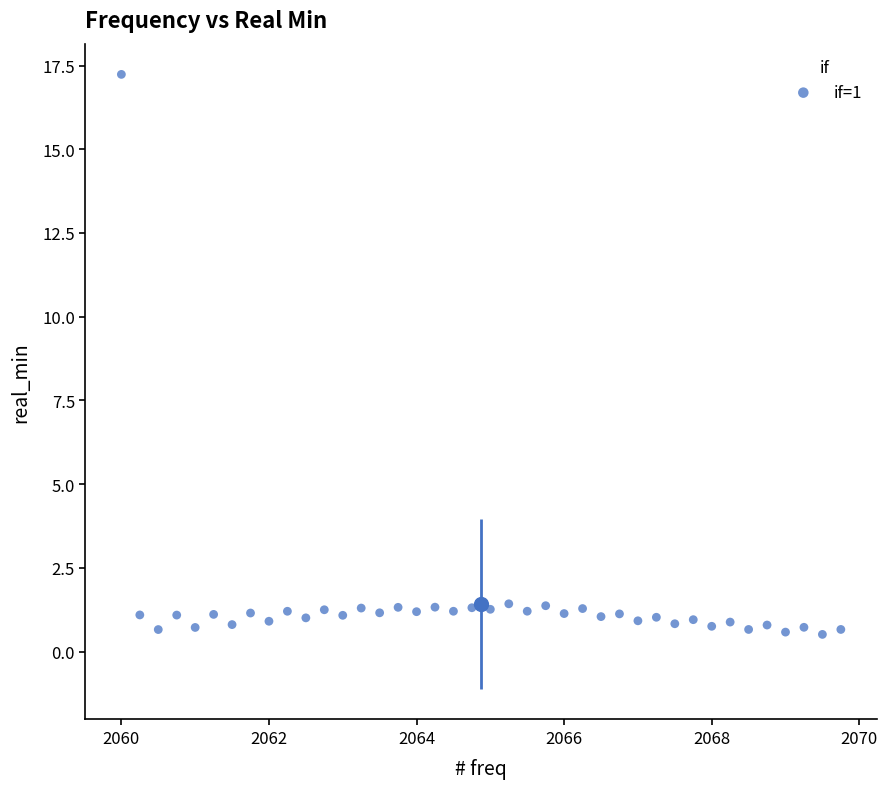

What is the range of X values (max minus min)?

9.8